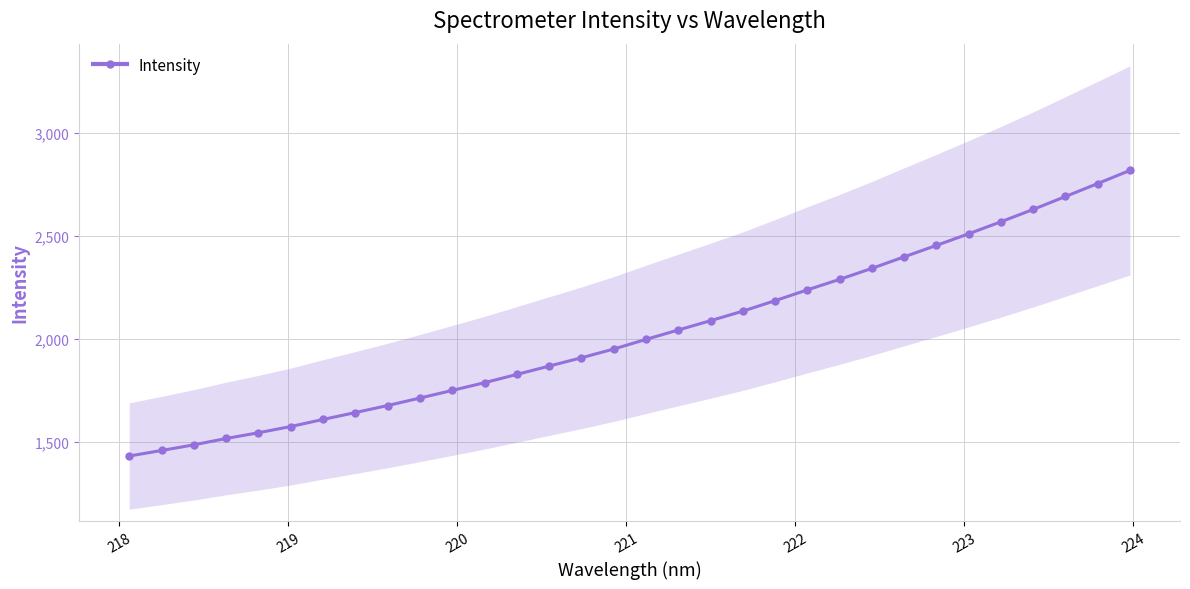

What is the highest value of the Intensity series?

2817.8